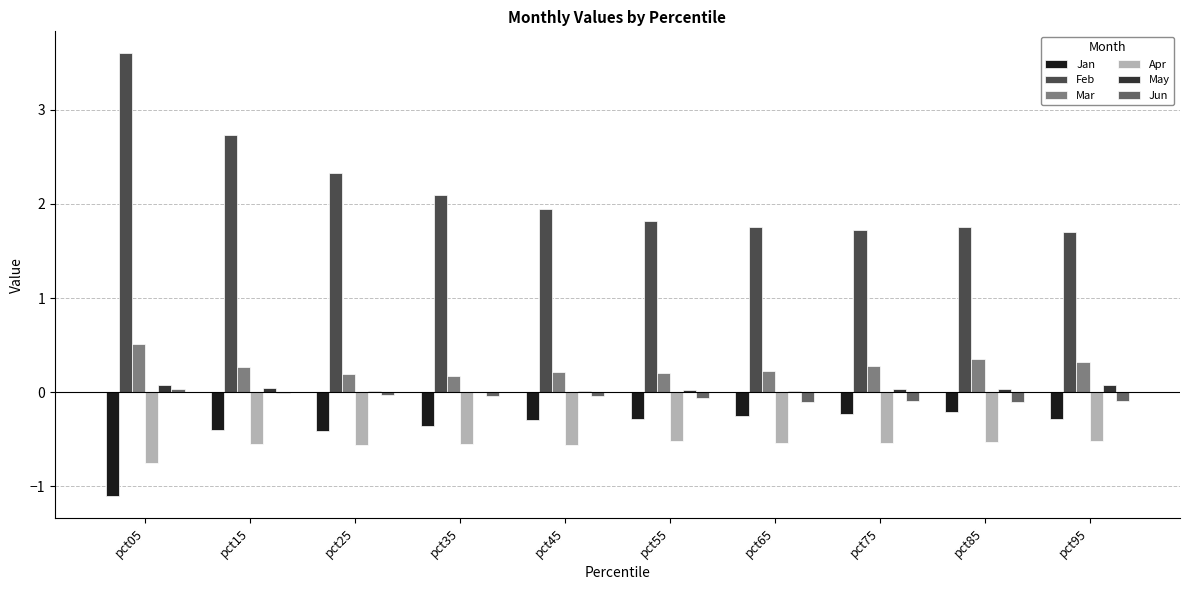

The Feb series shows 1.8 at pct65. True or false?

True